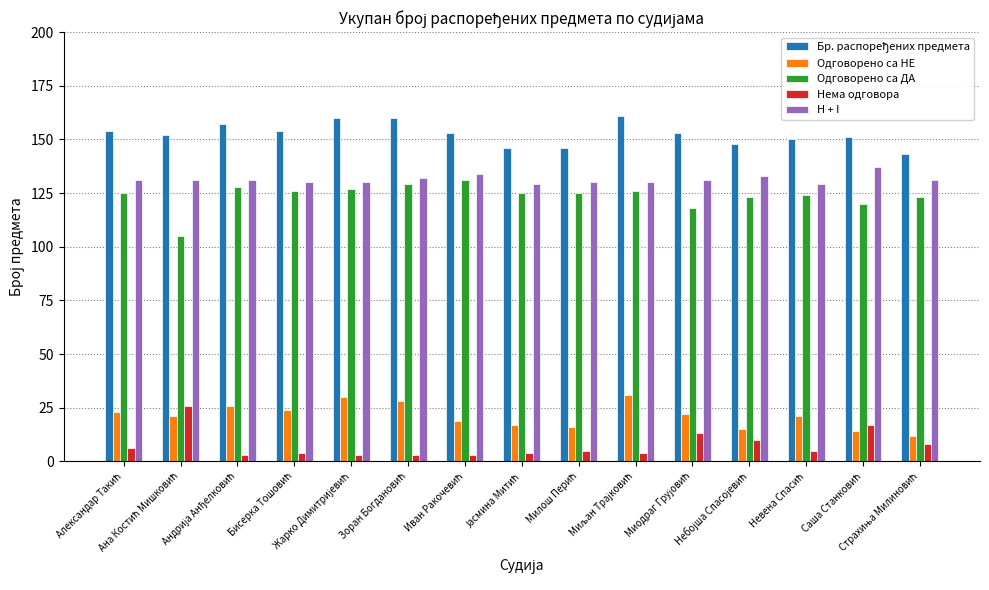

At how many categories does at least one series exceed 53?

15